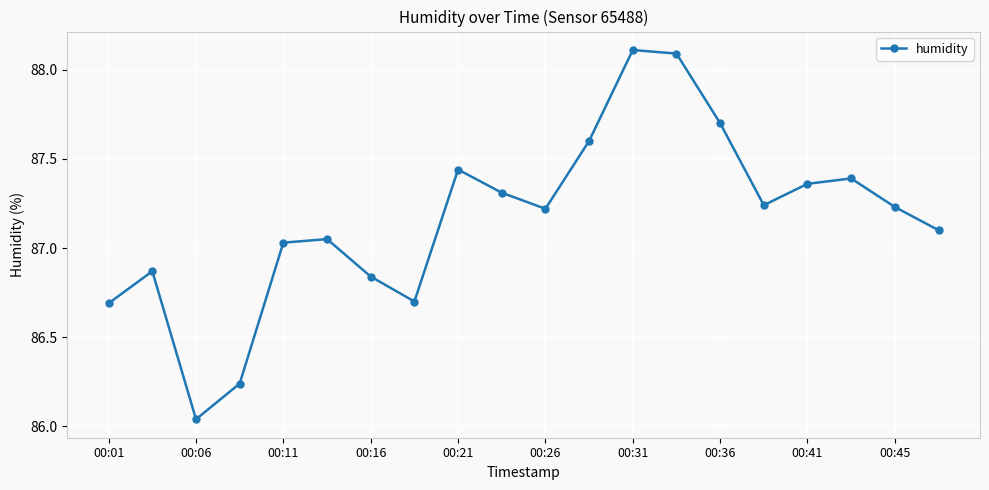

What is the maximum value shown in the chart?

88.1